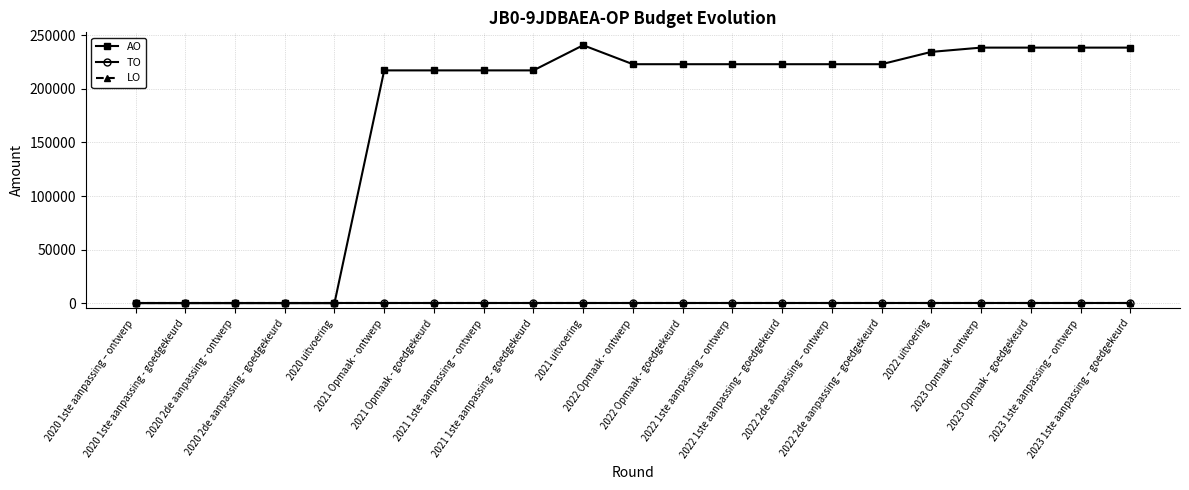

Which has a higher value, 2023 Opmaak - ontwerp or 2020 uitvoering?

2023 Opmaak - ontwerp